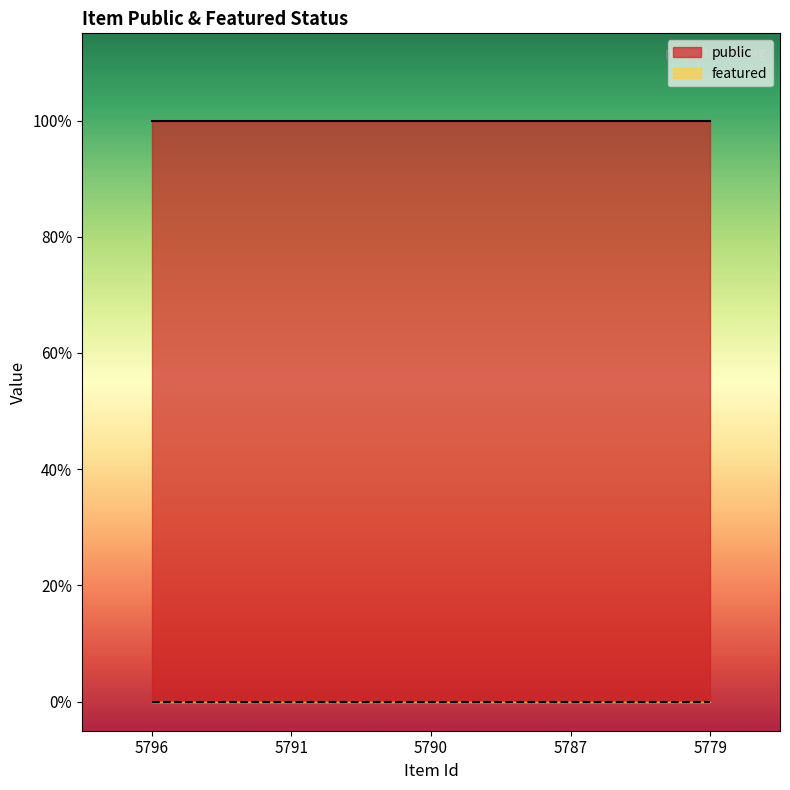

Reading left to right, extract all data points from this chart.

public: 1	1	1	1	1
featured: 0	0	0	0	0